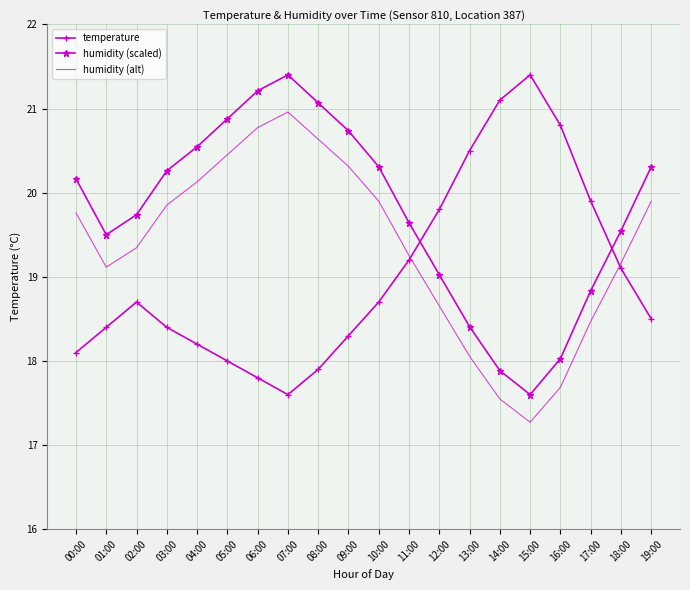

Which category has the lowest value across all series?

15:00